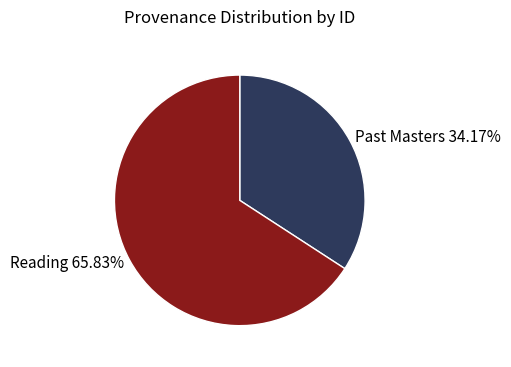

Which slice is the smallest?

Past Masters